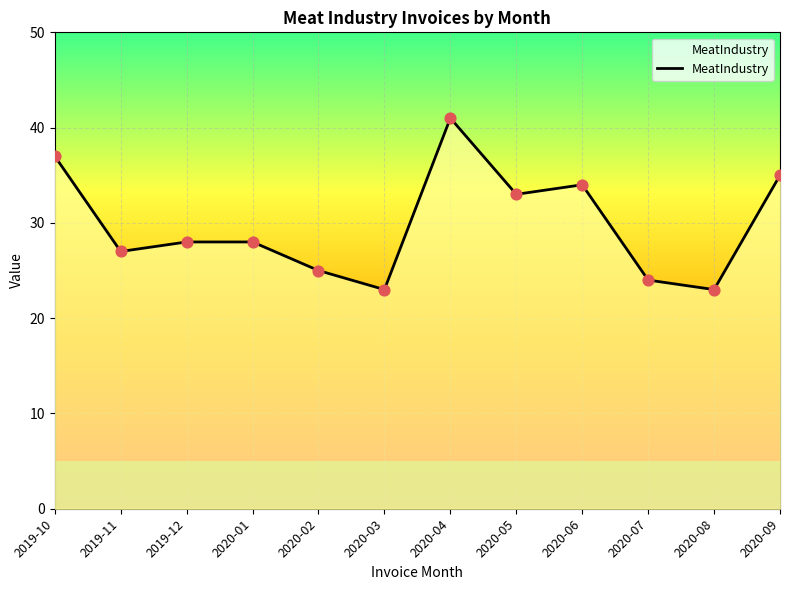

Between 2020-01 and 2020-07, which is larger?

2020-01